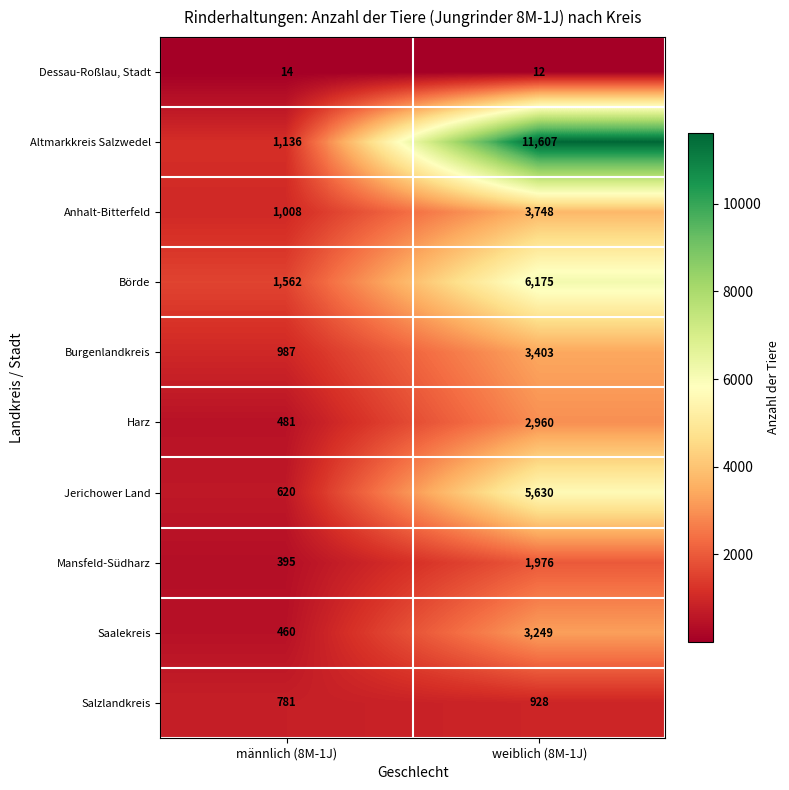

What is the spread (max minus min) of values at männlich (8M-1J)?

1548